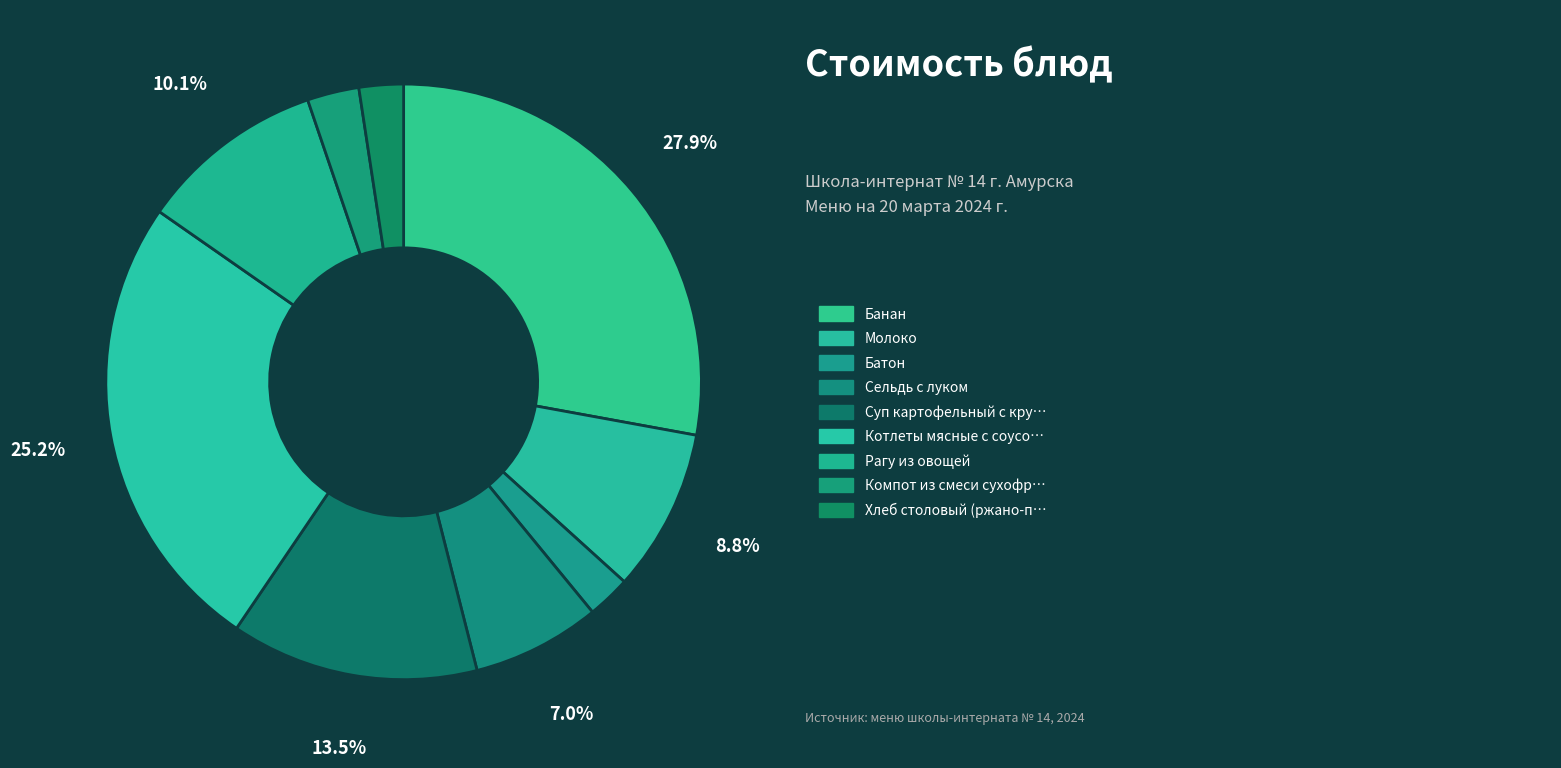

How many slices are in this pie chart?

9